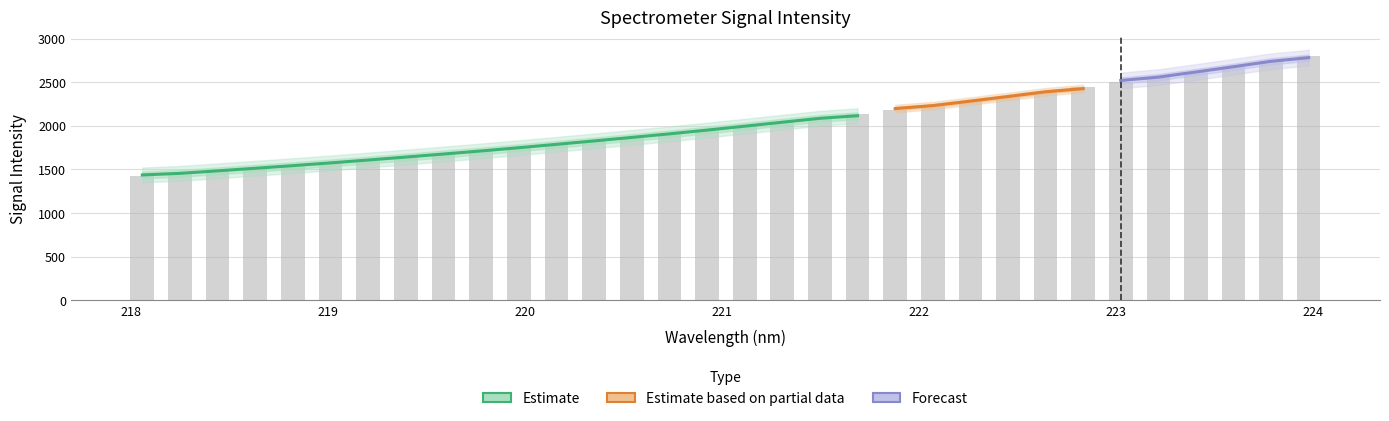

Is it true that the value at 218.8244 is 2687.4?

False